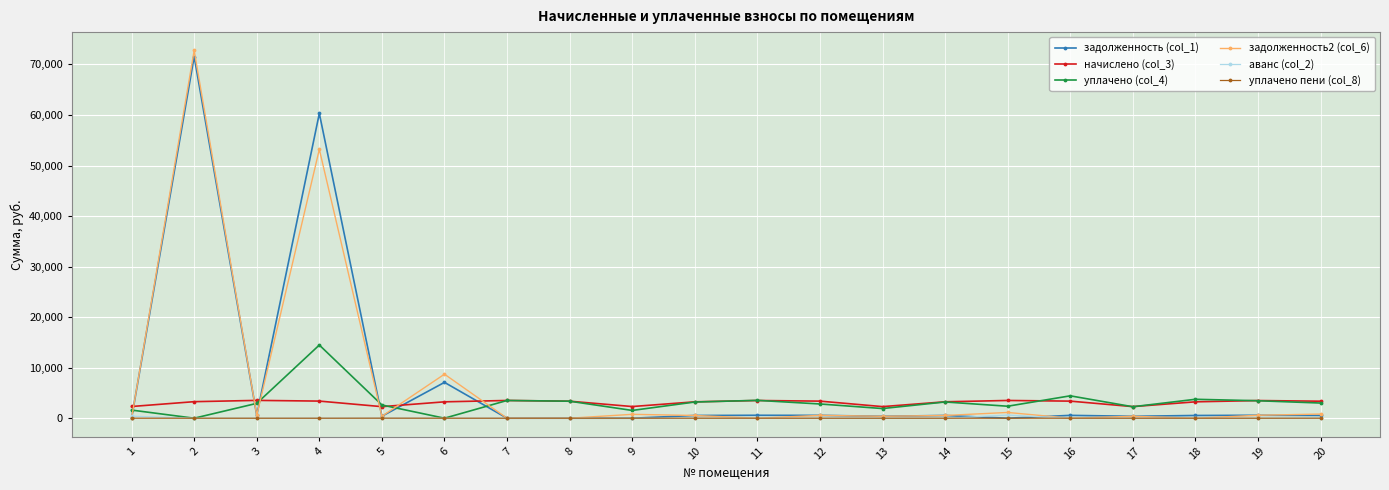

The value of уплачено (col_4) at 7 is 3510.3. True or false?

True